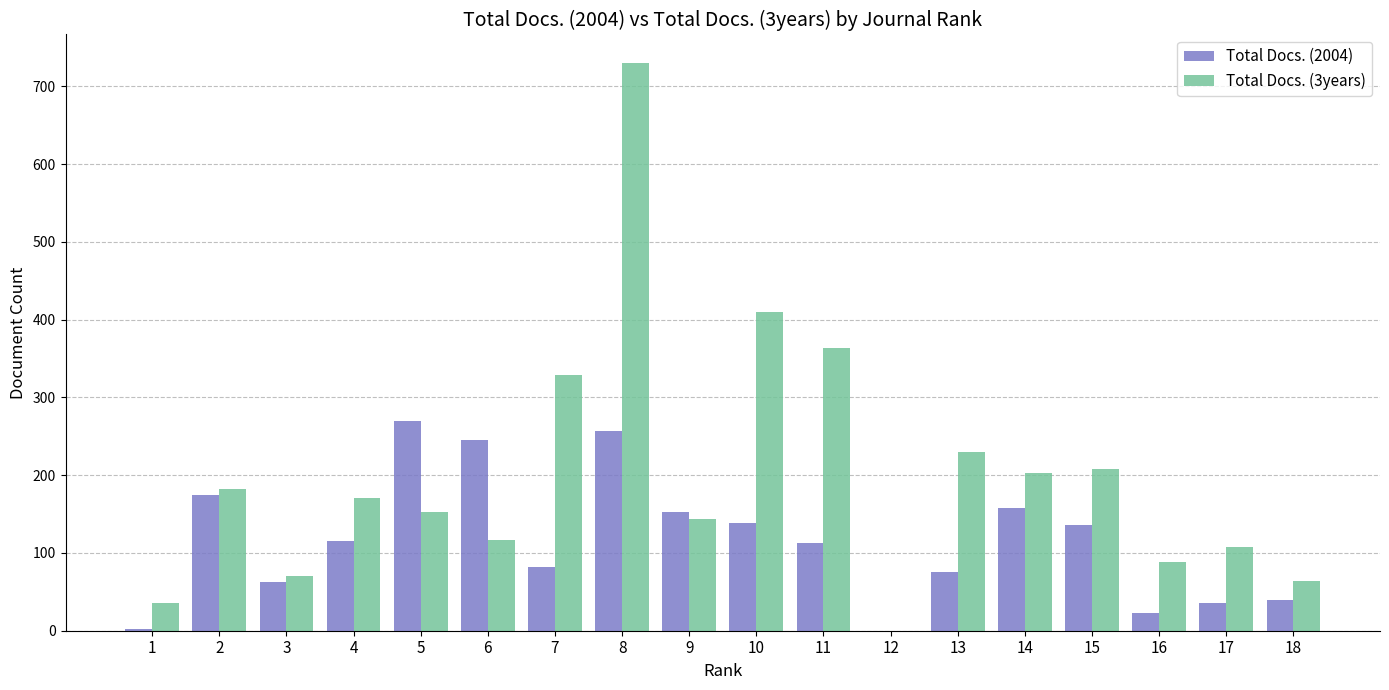

Where does the Total Docs. (3years) series first go above 170?

2